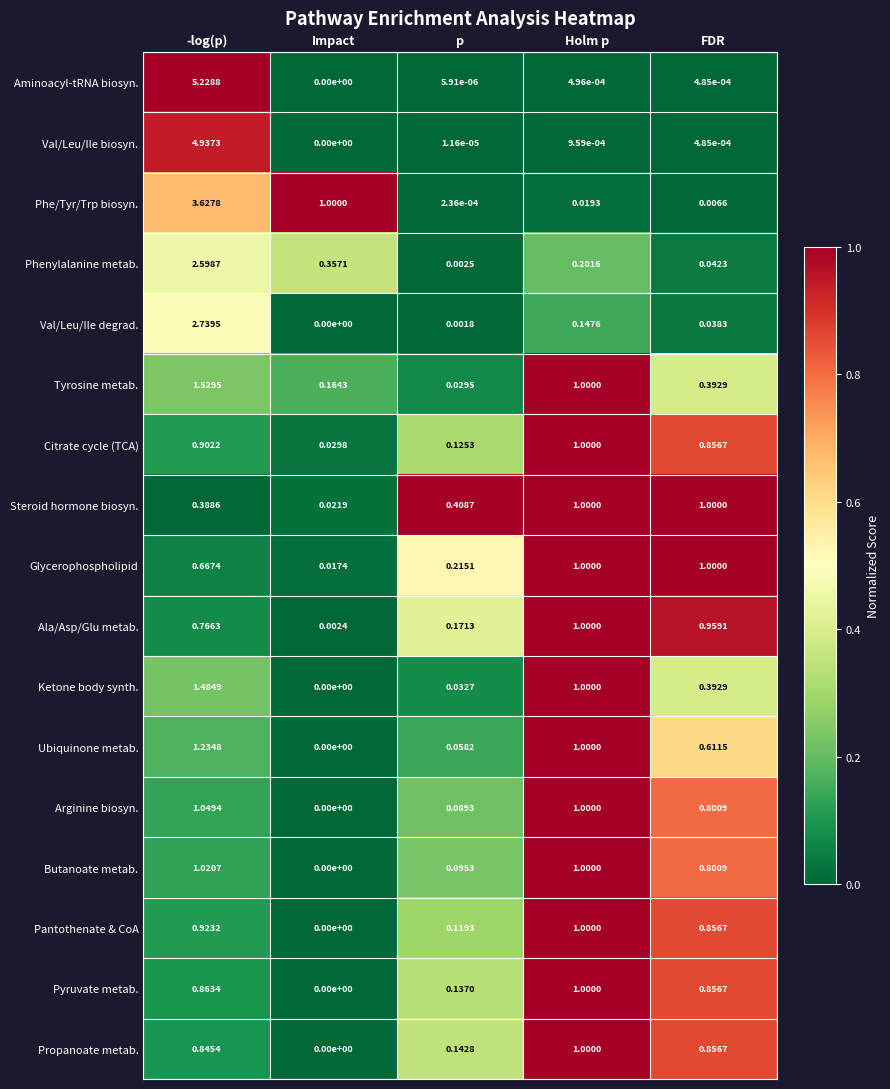

At p, list the series in order from largest to smallest.

Steroid hormone biosyn., Glycerophospholipid, Ala/Asp/Glu metab., Propanoate metab., Pyruvate metab., Citrate cycle (TCA), Pantothenate & CoA, Butanoate metab., Arginine biosyn., Ubiquinone metab., Ketone body synth., Tyrosine metab., Phenylalanine metab., Val/Leu/Ile degrad., Phe/Tyr/Trp biosyn., Val/Leu/Ile biosyn., Aminoacyl-tRNA biosyn.